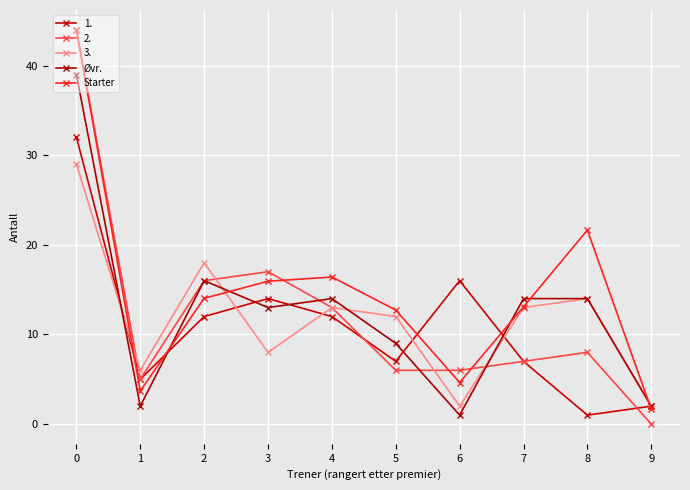

At which label is Øvr. closest to 20?

2